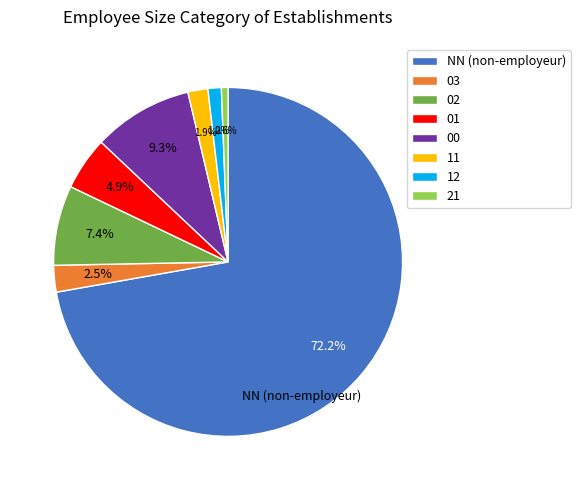

What percentage do 11 and 02 together represent?

9.3%